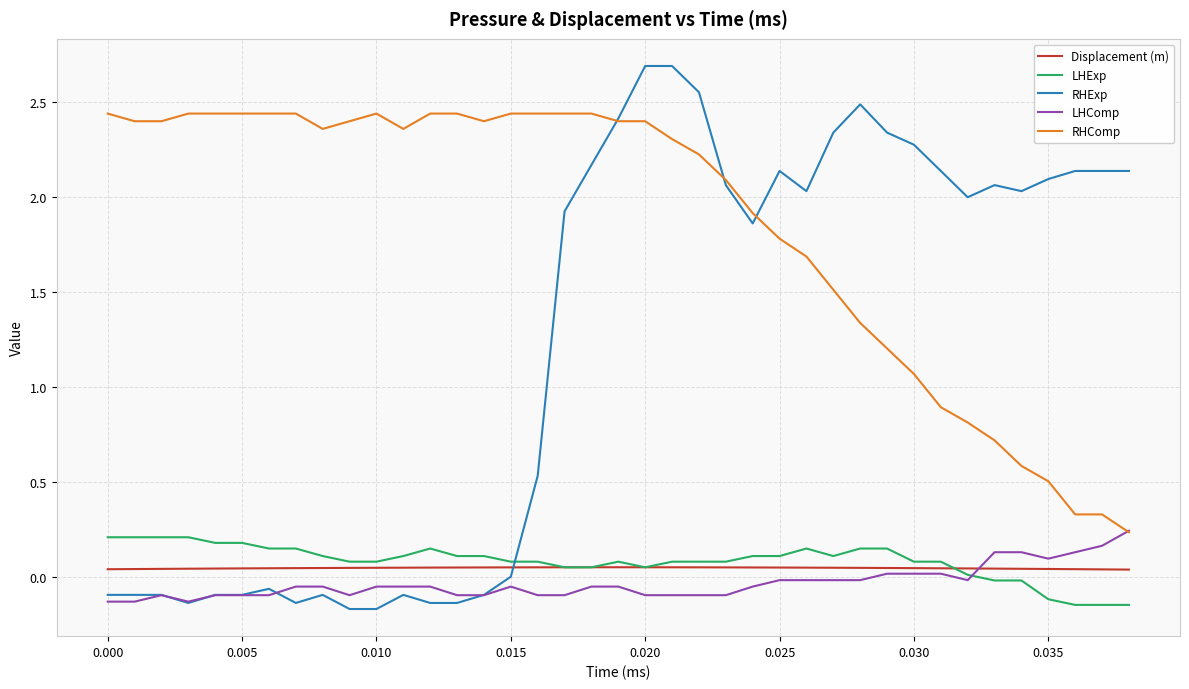

How many lines are shown in the chart?

5